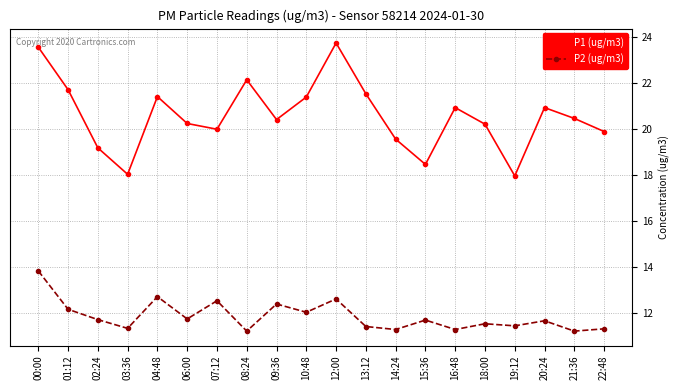

The value of P1 (ug/m3) at 04:48 is 38.2. True or false?

False